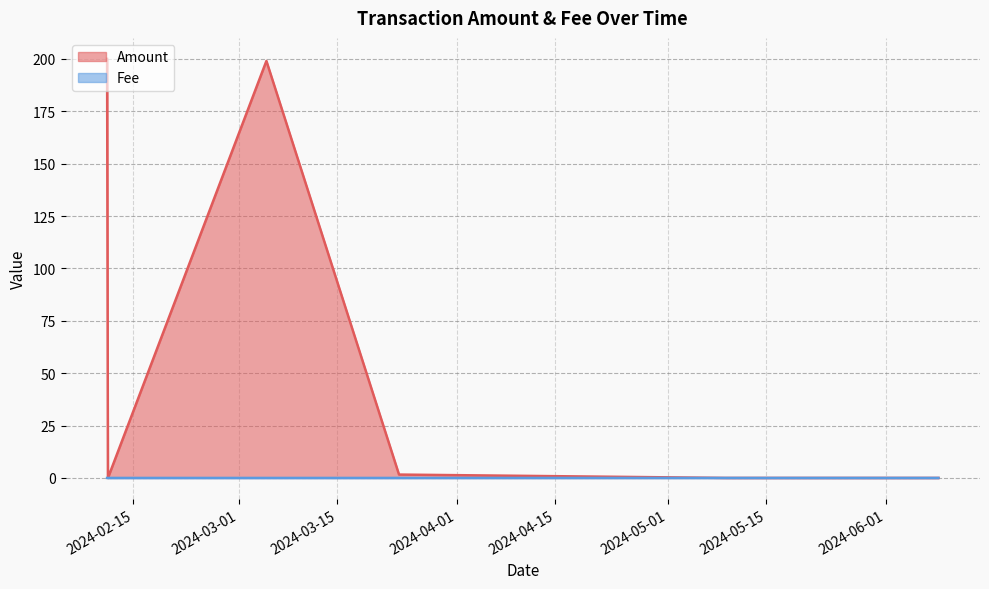

What is the label of the 4th point from the right?

2024-03-23 18:39:00